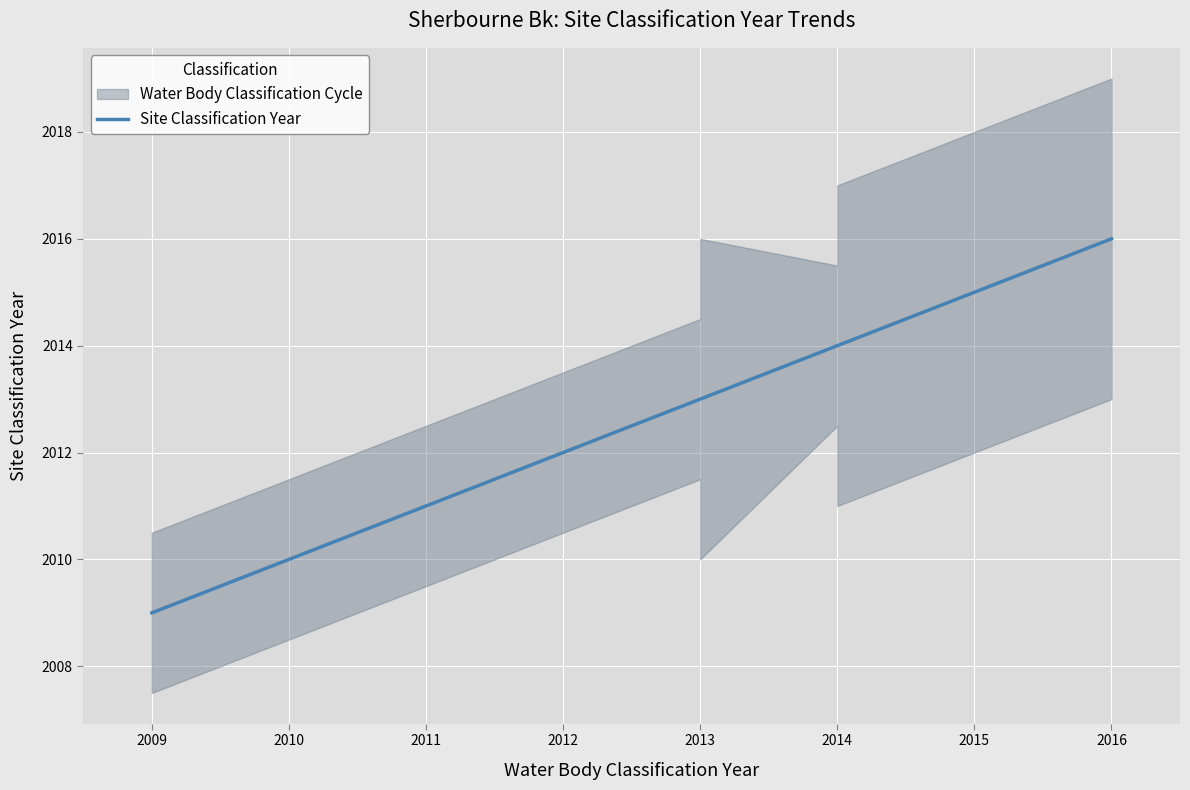

True or false: the data shows 1165 at 2014.

False